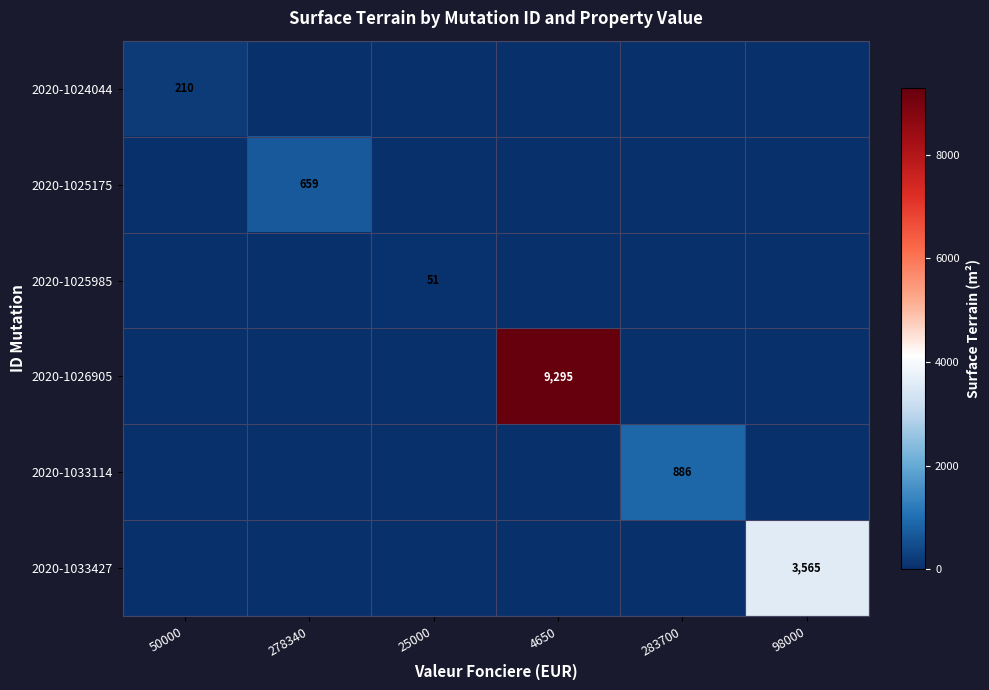

The 2020-1025175 series shows 389 at 278340. True or false?

False